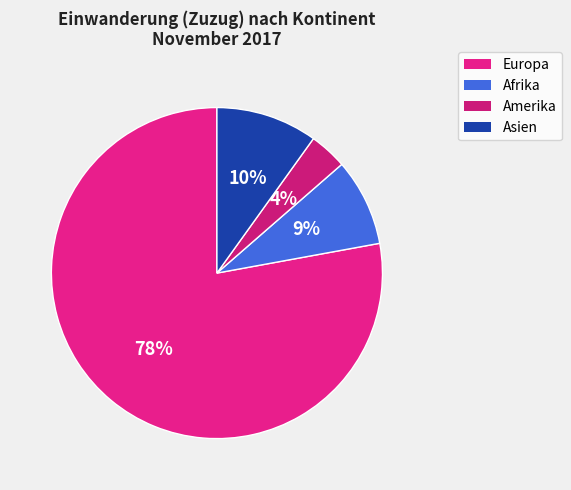

How many slices are in this pie chart?

4